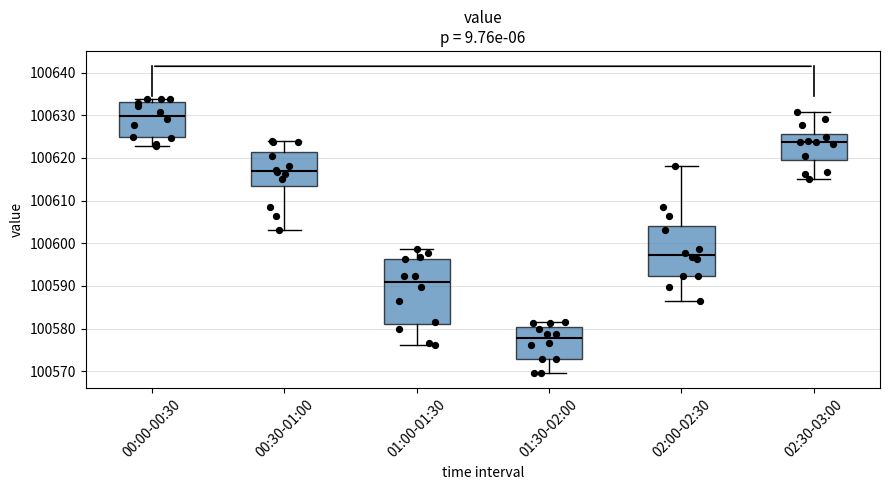

Which box is the tallest, from its lower edge to its upper edge?

01:00-01:30